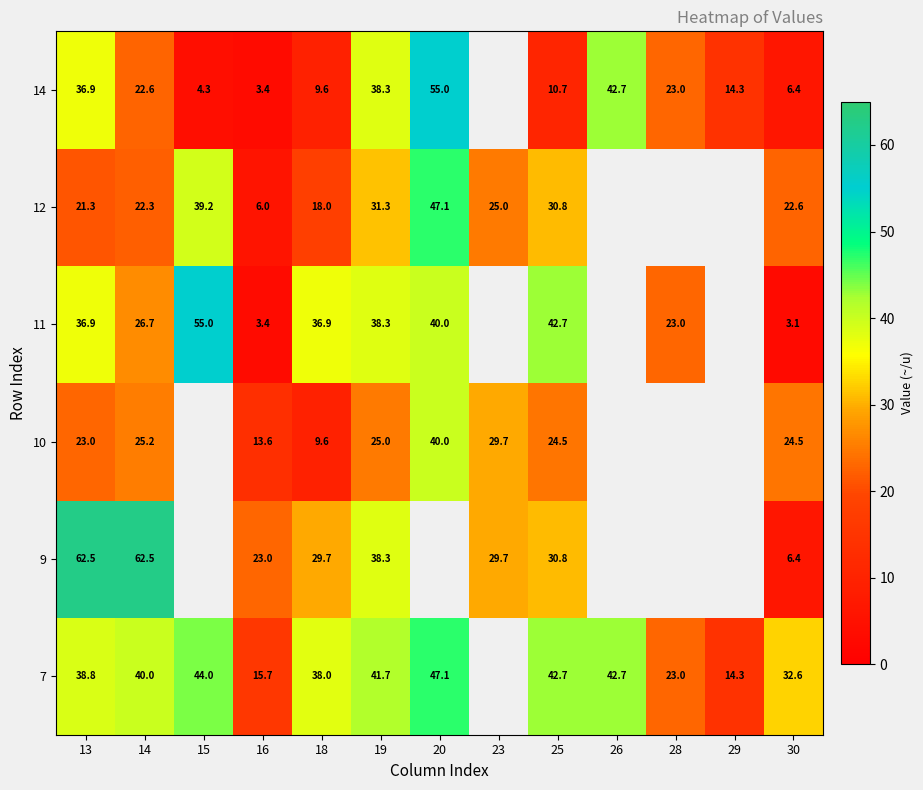

How many distinct data groups are displayed?

6